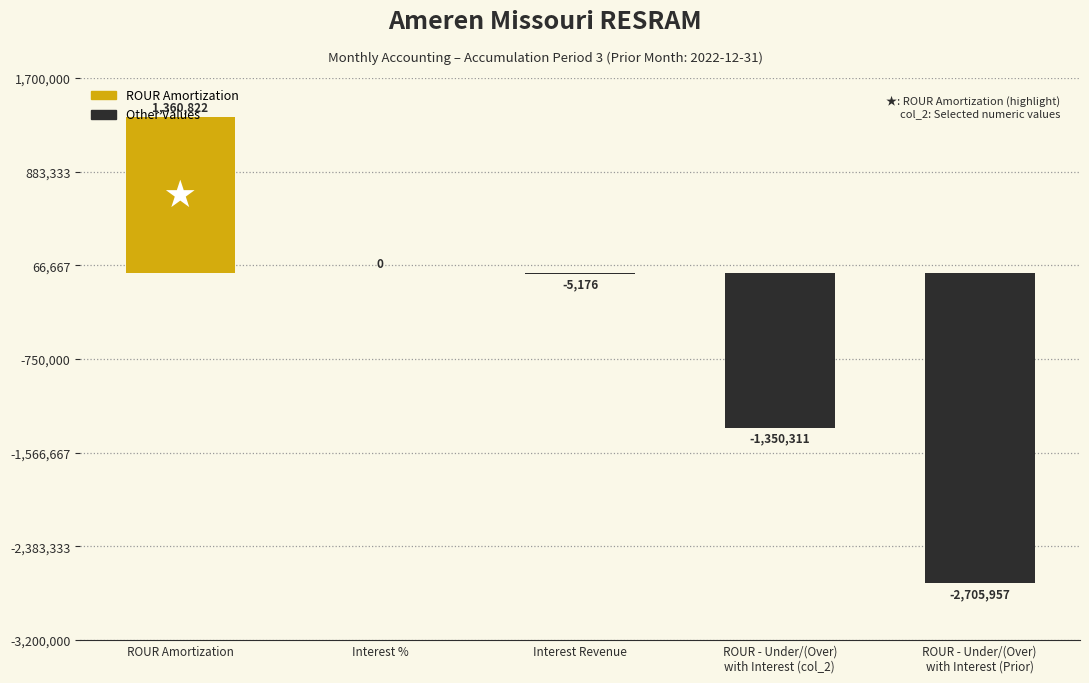

What is the sum of all values?

-2700622.8